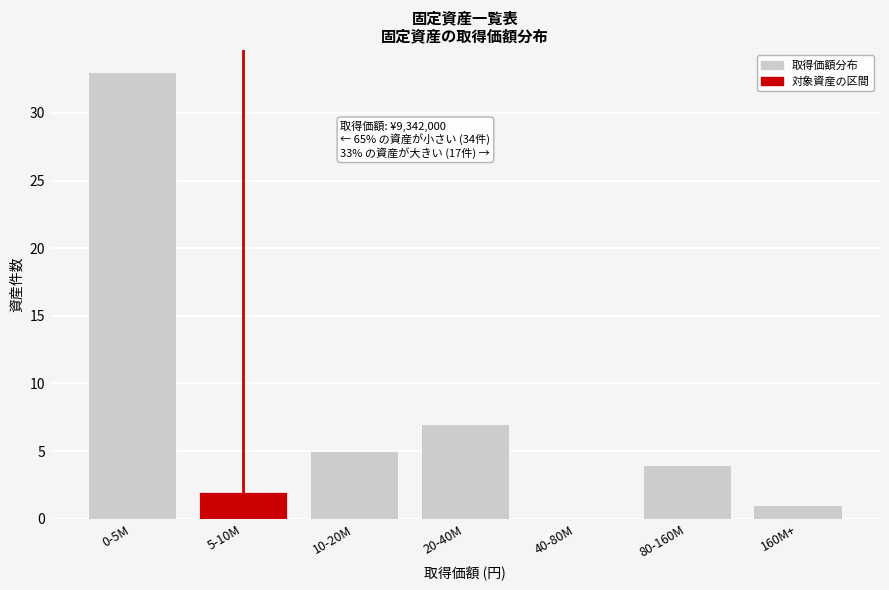

Reading left to right, transcribe all the data shown in this chart.

0-5M=33	5-10M=2	10-20M=5	20-40M=7	40-80M=0	80-160M=4	160M+=1